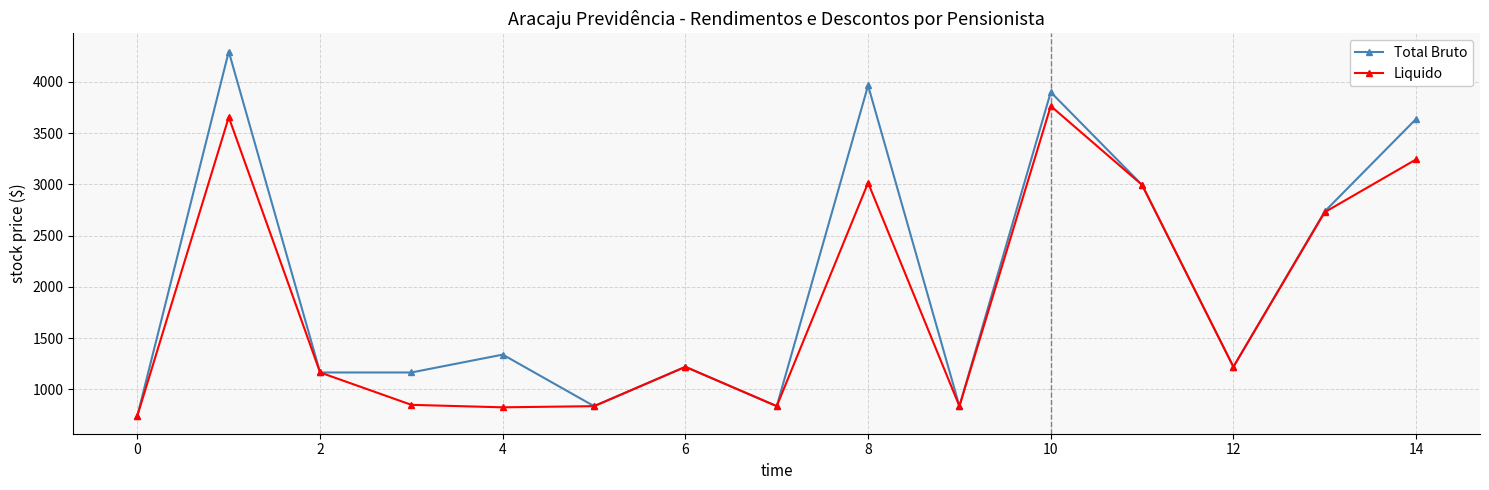

In Total Bruto, how many points are higher than both neighbors (excluding endpoints)?

5